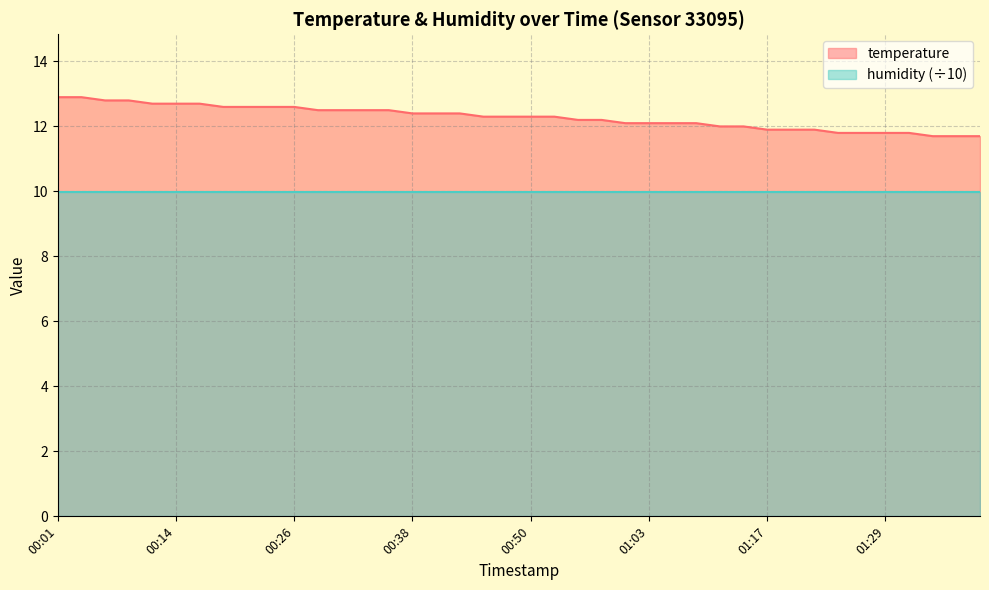

Reading left to right, list all the values displayed in this chart.

00:01=12.9	00:04=12.9	00:06=12.8	00:09=12.8	00:11=12.7	00:14=12.7	00:16=12.7	00:19=12.6	00:21=12.6	00:23=12.6	00:26=12.6	00:28=12.5	00:31=12.5	00:33=12.5	00:36=12.5	00:38=12.4	00:40=12.4	00:43=12.4	00:45=12.3	00:48=12.3	00:50=12.3	00:53=12.3	00:55=12.2	00:57=12.2	01:00=12.1	01:03=12.1	01:05=12.1	01:08=12.1	01:11=12.0	01:14=12.0	01:17=11.9	01:19=11.9	01:22=11.9	01:24=11.8	01:27=11.8	01:29=11.8	01:32=11.8	01:34=11.7	01:37=11.7	01:39=11.7